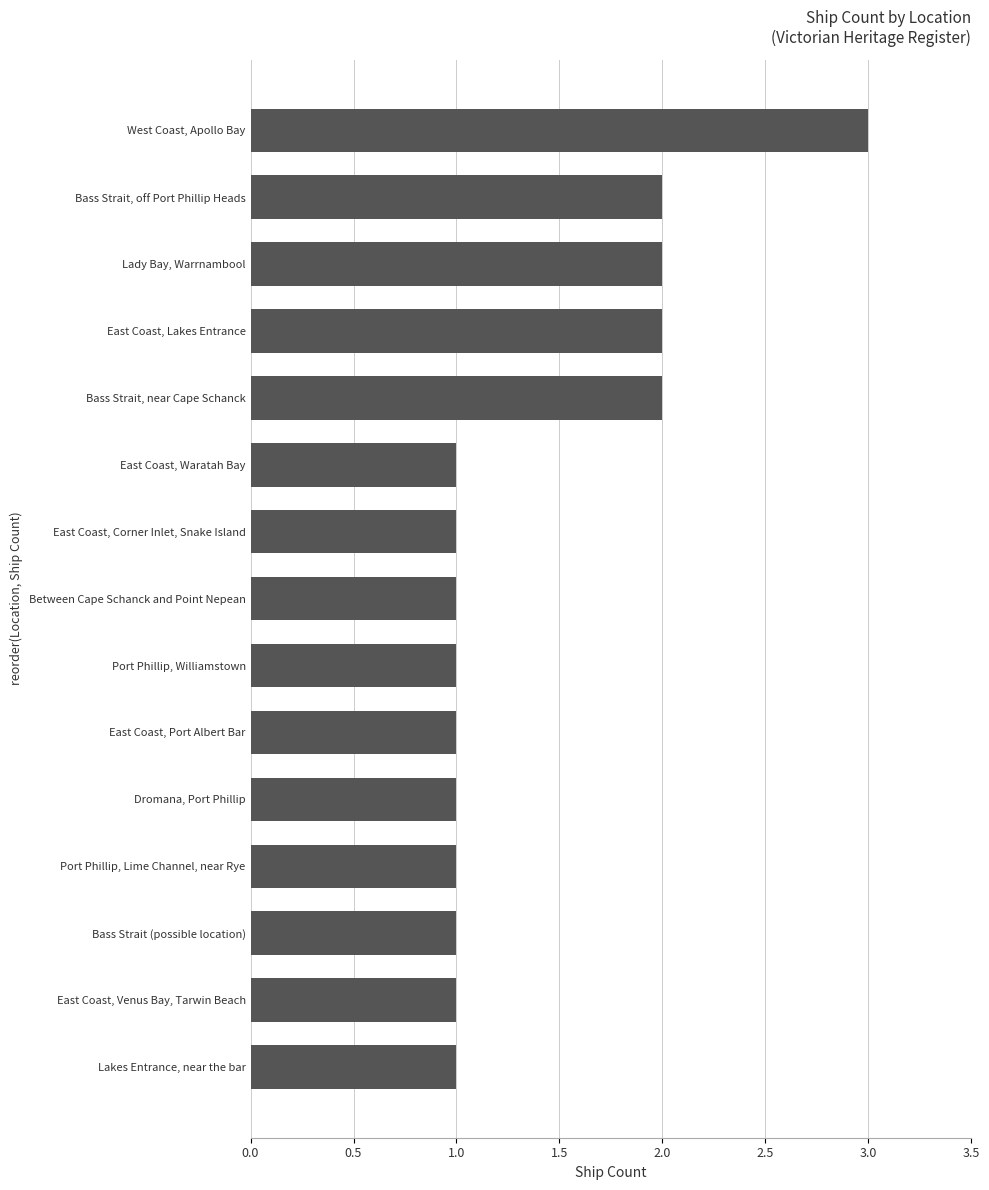

What is the difference between the second highest and second lowest values?

1